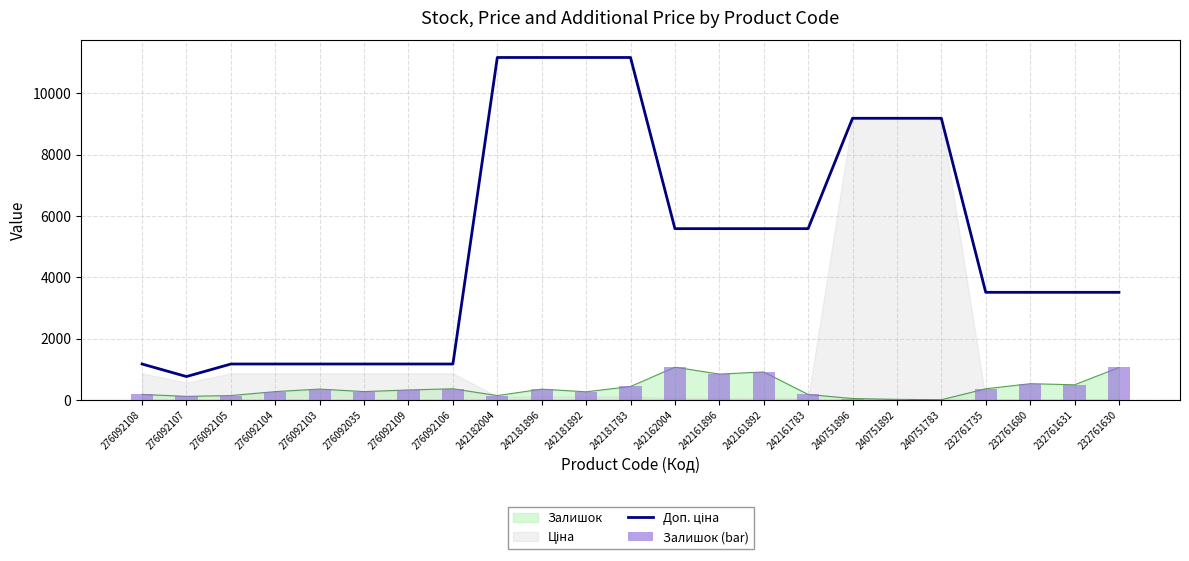

How many data points in Залишок (bar) are less than 323?

11